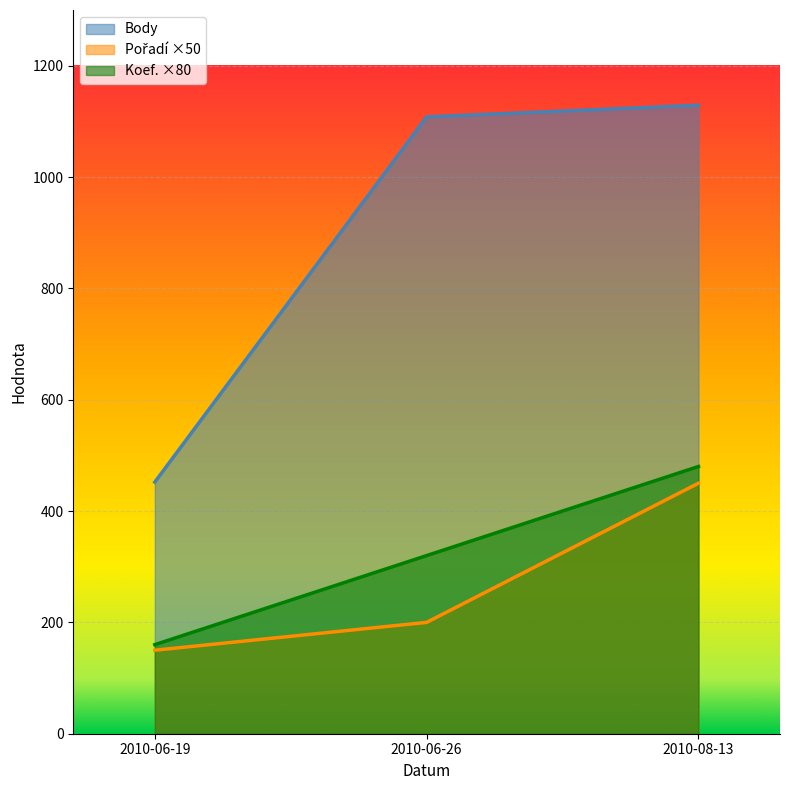

Is the value of Koef. at 2010-06-19 greater than the value of Body at 2010-06-26?

No